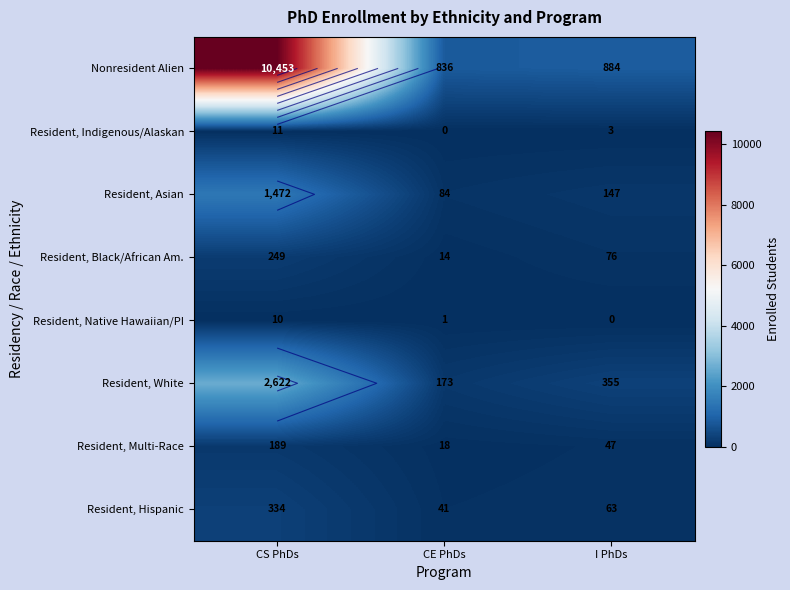

At how many categories does at least one series exceed 5733?

1